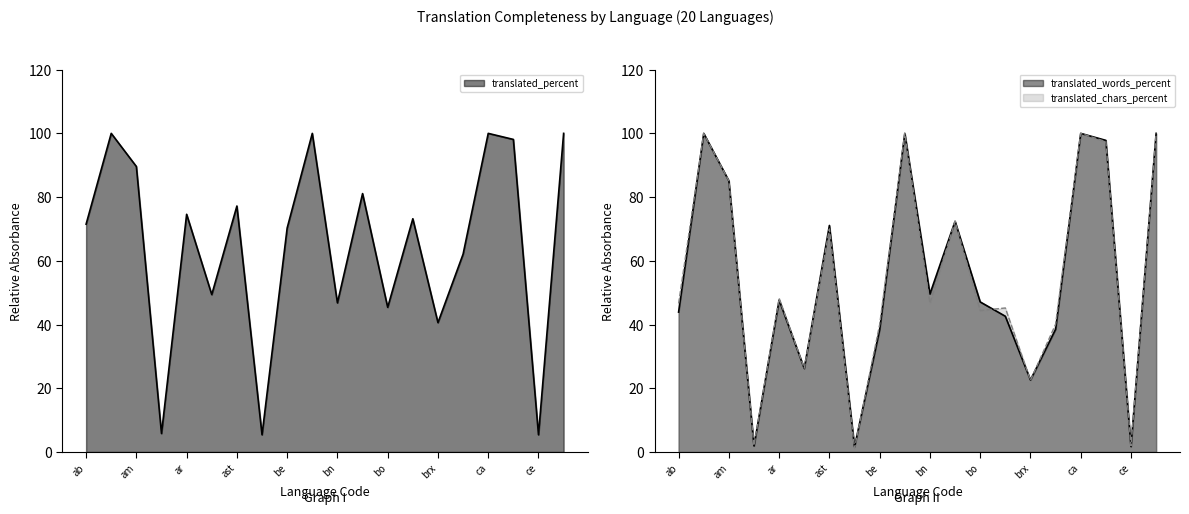

True or false: translated_percent and translated_chars_percent cross at least once.

False